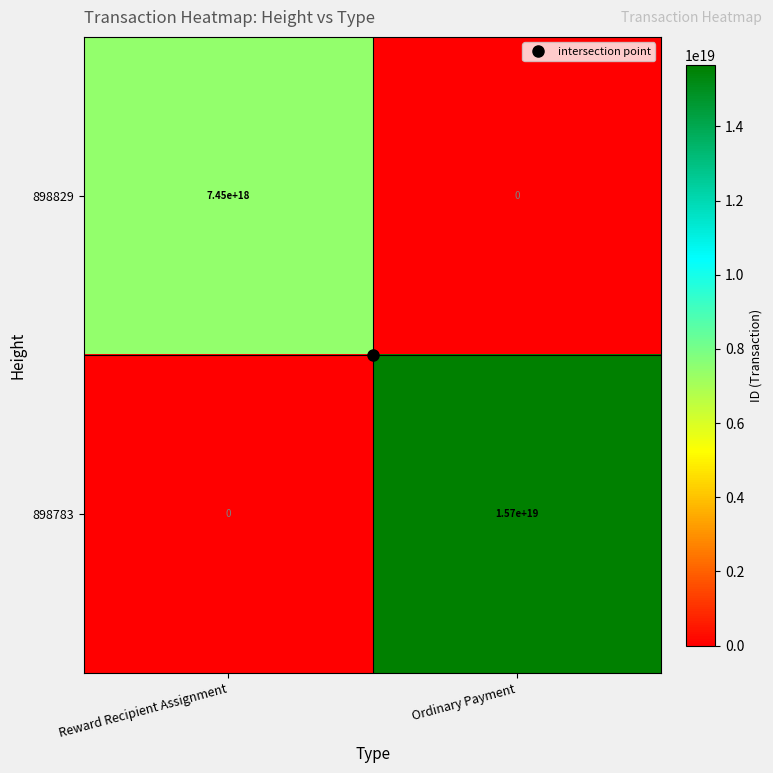

At which label does 898783 reach its peak?

Ordinary Payment